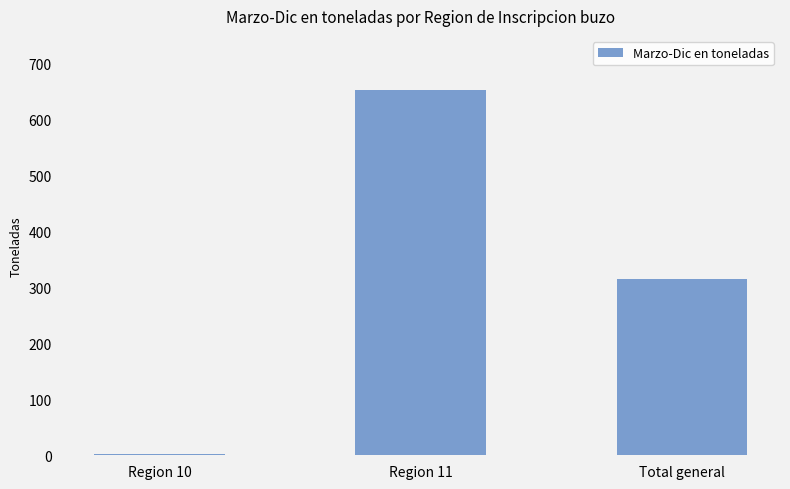

How many categories are shown in the chart?

3